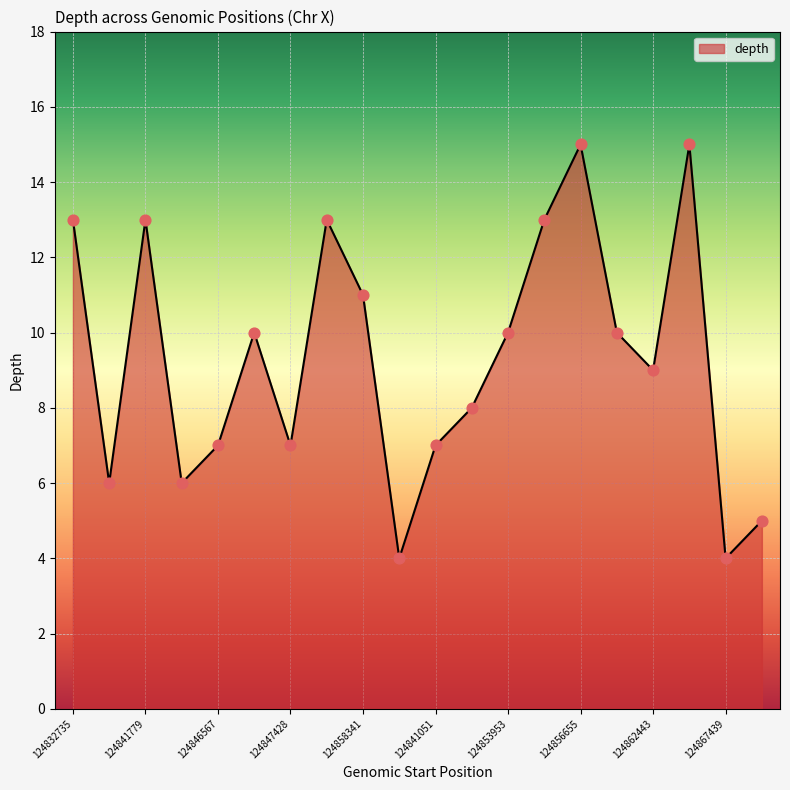

What is the difference between the maximum and minimum values?

11